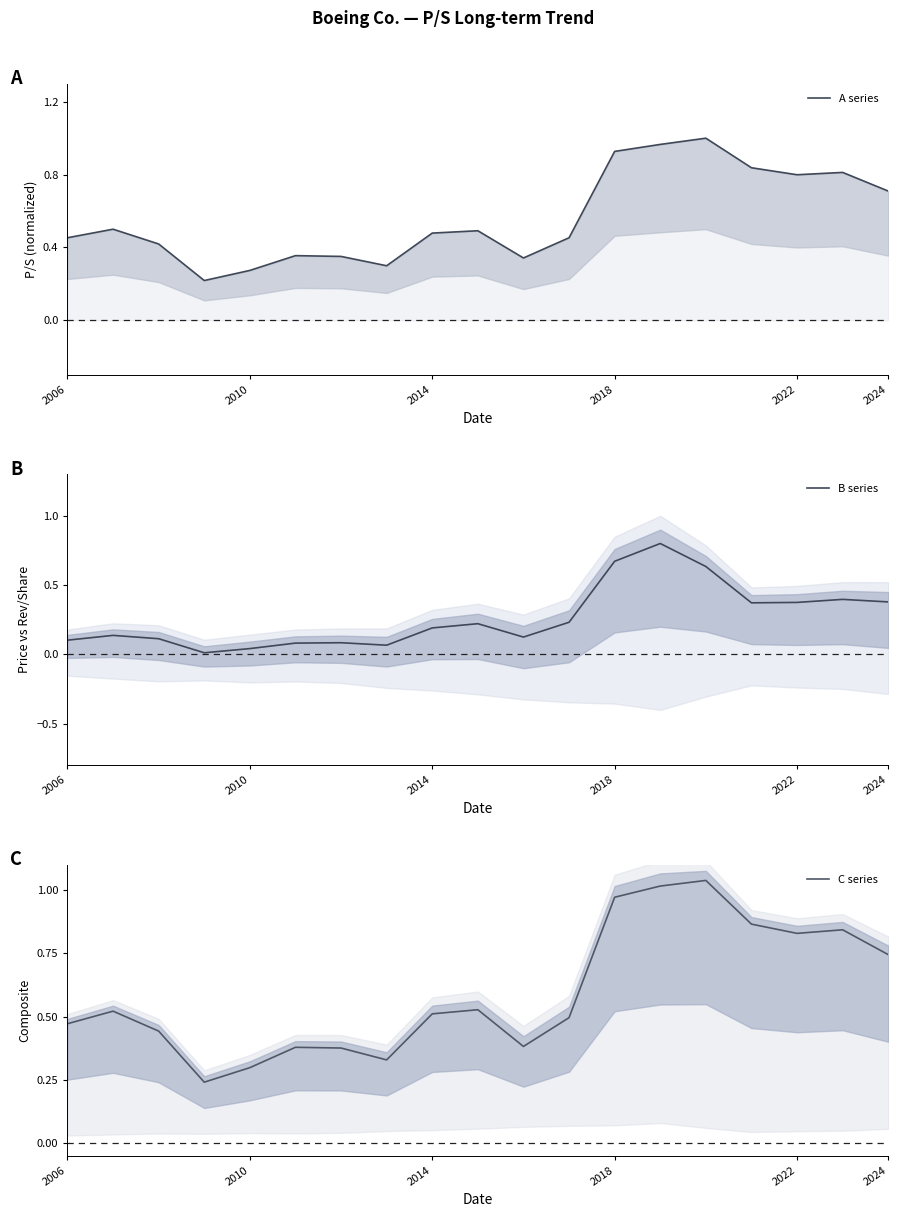

Reading left to right, list all the values displayed in this chart.

A series: 0.5	0.5	0.4	0.2	0.3	0.4	0.4	0.3	0.5	0.5	0.3	0.5	0.9	1.0	1.0	0.8	0.8	0.8	0.7
B series: 0.1	0.1	0.1	0.0	0.0	0.1	0.1	0.1	0.2	0.2	0.1	0.2	0.7	0.8	0.6	0.4	0.4	0.4	0.4
C series: 0.5	0.5	0.4	0.2	0.3	0.4	0.4	0.3	0.5	0.5	0.4	0.5	1.0	1.0	1.0	0.9	0.8	0.8	0.7